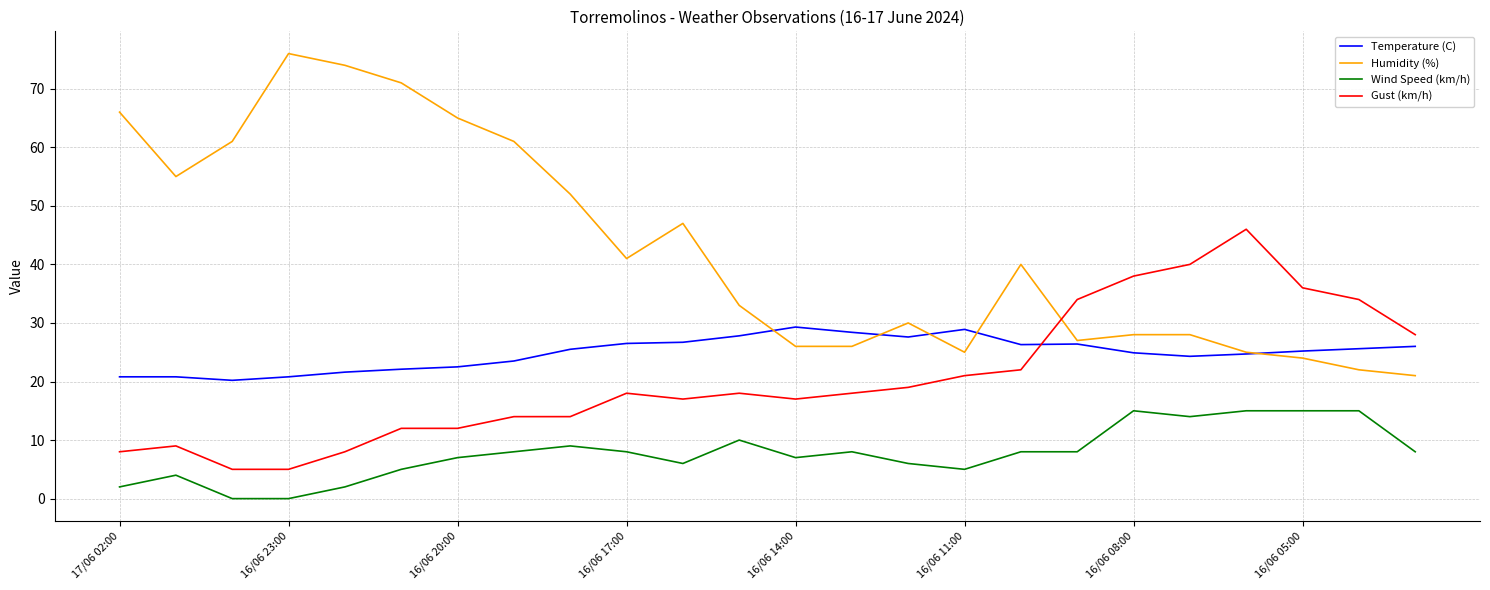

Which series has the largest total across all categories?

Humidity (%)